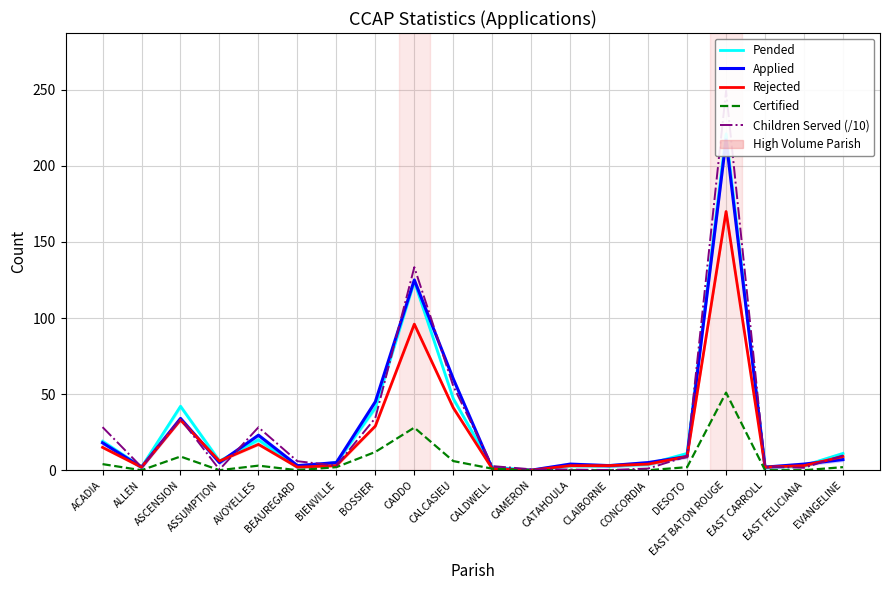

The Pended series shows 2.0 at ALLEN. True or false?

True